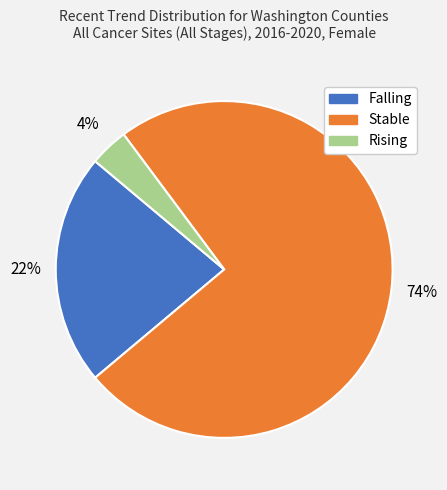

To the nearest percent, what is the difference between the largest and smallest slice percentages?

70%